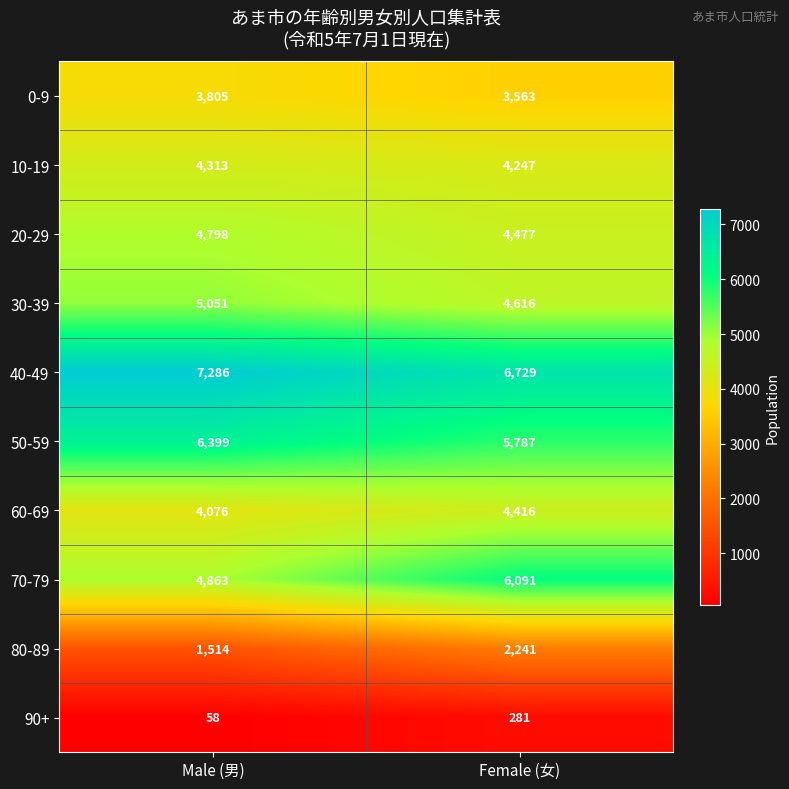

At which label does 70-79 reach its peak?

Female (女)